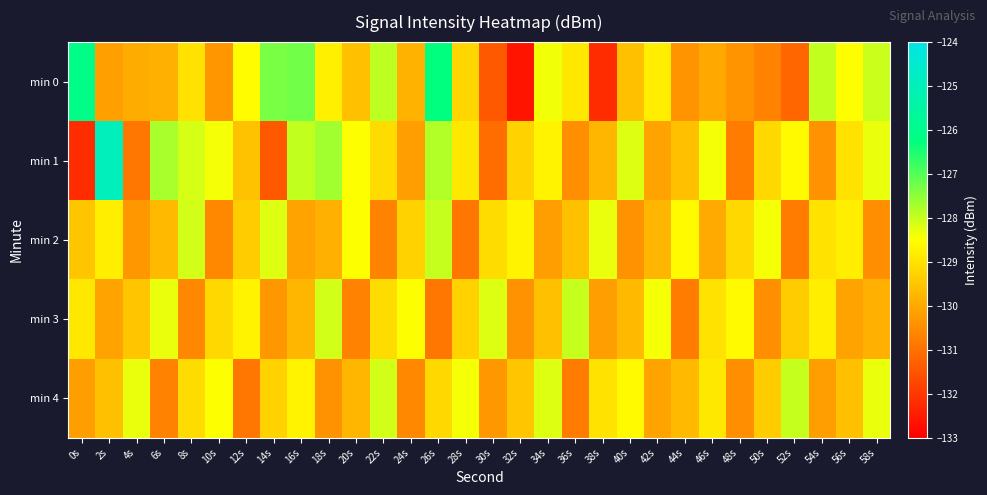

Reading left to right, list all the values displayed in this chart.

min 0: 0s=-126.1	2s=-130.2	4s=-129.9	6s=-129.9	8s=-129.0	10s=-130.4	12s=-128.6	14s=-127.3	16s=-127.3	18s=-128.8	20s=-129.6	22s=-127.9	24s=-129.9	26s=-126.3	28s=-129.2	30s=-131.4	32s=-132.6	34s=-128.4	36s=-128.9	38s=-132.2	40s=-129.6	42s=-128.8	44s=-130.4	46s=-130.0	48s=-130.4	50s=-130.7	52s=-131.2	54s=-128.0	56s=-128.5	58s=-128.0
min 1: 0s=-132.2	2s=-124.9	4s=-130.9	6s=-127.8	8s=-128.1	10s=-128.4	12s=-129.6	14s=-131.4	16s=-127.9	18s=-127.7	20s=-128.5	22s=-129.1	24s=-130.2	26s=-127.8	28s=-128.9	30s=-131.1	32s=-129.3	34s=-128.7	36s=-130.5	38s=-129.8	40s=-128.2	42s=-130.1	44s=-129.6	46s=-128.4	48s=-130.8	50s=-129.2	52s=-128.6	54s=-130.4	56s=-129.0	58s=-128.3
min 2: 0s=-129.5	2s=-128.8	4s=-130.3	6s=-129.7	8s=-128.1	10s=-130.6	12s=-129.4	14s=-128.2	16s=-130.1	18s=-129.9	20s=-128.5	22s=-130.7	24s=-129.3	26s=-128.0	28s=-130.9	30s=-129.1	32s=-128.7	34s=-130.2	36s=-129.6	38s=-128.3	40s=-130.4	42s=-129.8	44s=-128.6	46s=-130.0	48s=-129.2	50s=-128.4	52s=-130.8	54s=-129.0	56s=-128.8	58s=-130.5
min 3: 0s=-128.9	2s=-130.1	4s=-129.5	6s=-128.3	8s=-130.6	10s=-129.2	12s=-128.7	14s=-130.3	16s=-129.8	18s=-128.1	20s=-130.7	22s=-129.1	24s=-128.5	26s=-130.9	28s=-129.3	30s=-128.2	32s=-130.4	34s=-129.6	36s=-128.0	38s=-130.2	40s=-129.7	42s=-128.4	44s=-130.8	46s=-129.0	48s=-128.6	50s=-130.5	52s=-129.4	54s=-128.8	56s=-130.1	58s=-129.9
min 4: 0s=-130.2	2s=-129.6	4s=-128.3	6s=-130.7	8s=-129.1	10s=-128.5	12s=-130.9	14s=-129.3	16s=-128.7	18s=-130.4	20s=-129.8	22s=-128.1	24s=-130.6	26s=-129.2	28s=-128.4	30s=-130.3	32s=-129.5	34s=-128.2	36s=-130.8	38s=-129.0	40s=-128.6	42s=-130.1	44s=-129.7	46s=-128.9	48s=-130.5	50s=-129.4	52s=-128.0	54s=-130.2	56s=-129.6	58s=-128.3